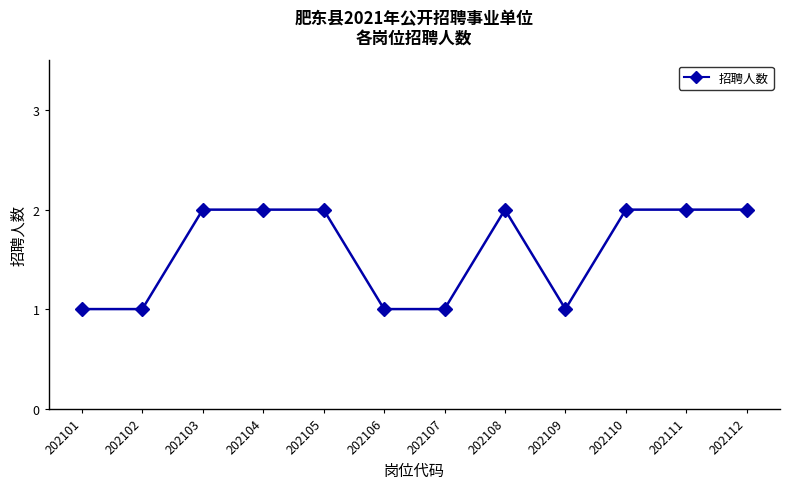

True or false: the data shows 1 at 202111.

False